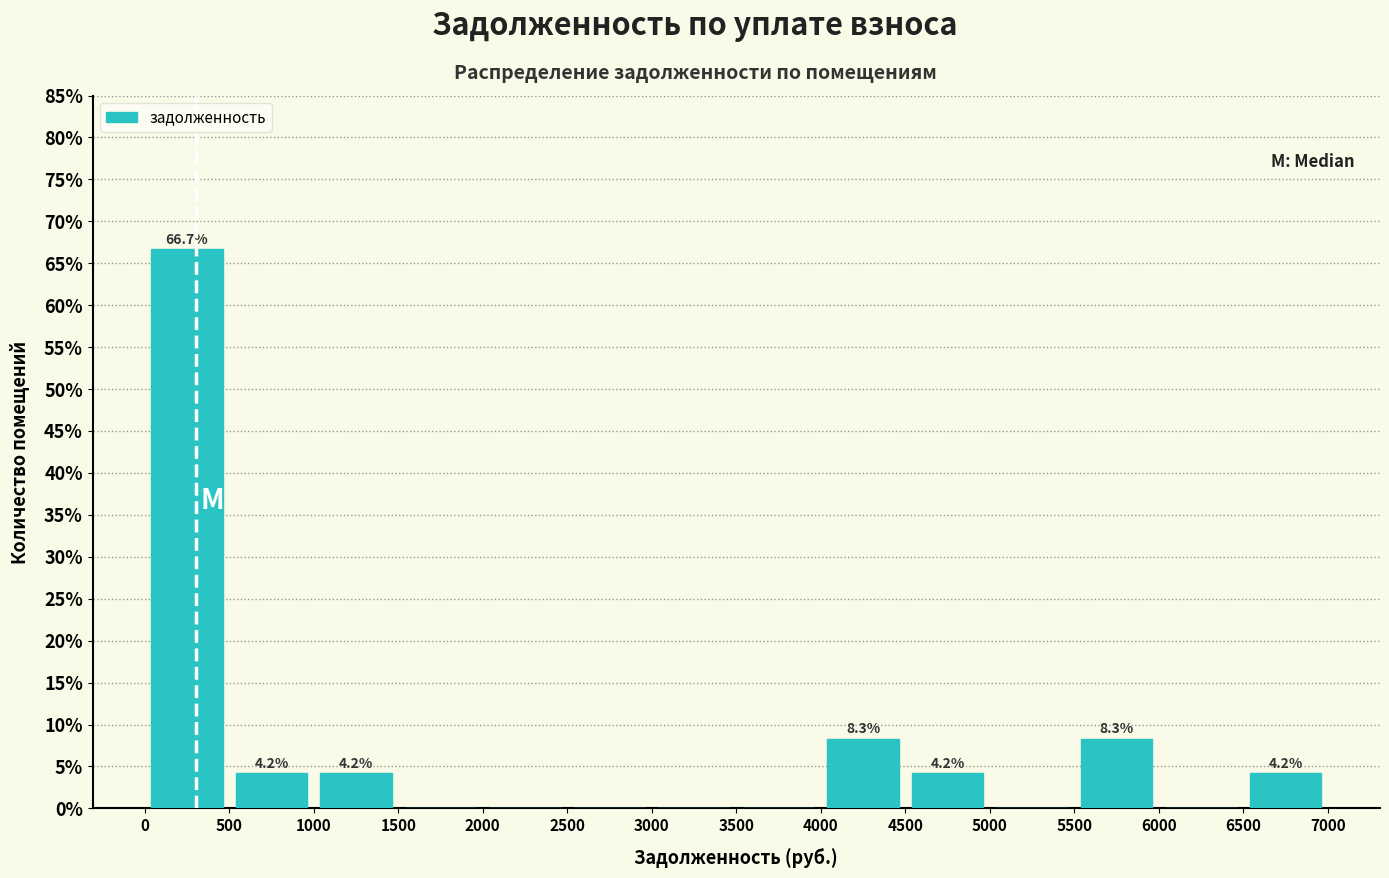

Which range on the x-axis has the tallest bar?

0 to 500